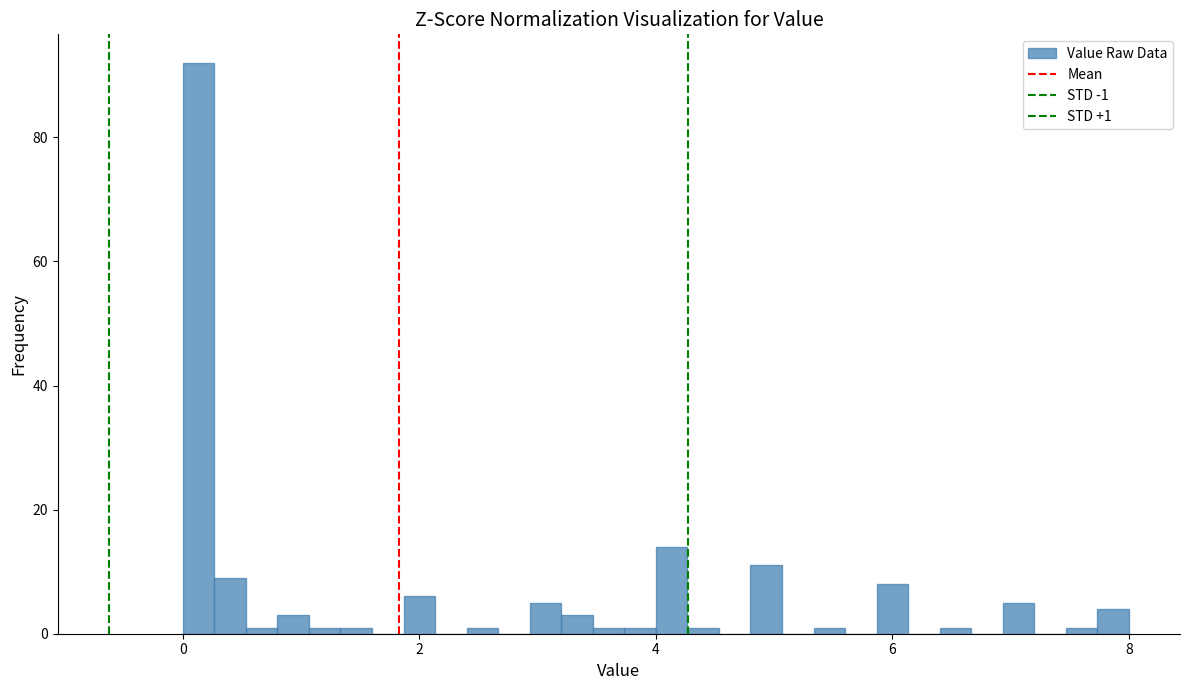

Around what value on the x-axis is the tallest bar? Give the approximate position of its centre, as read against the axis.

0.2